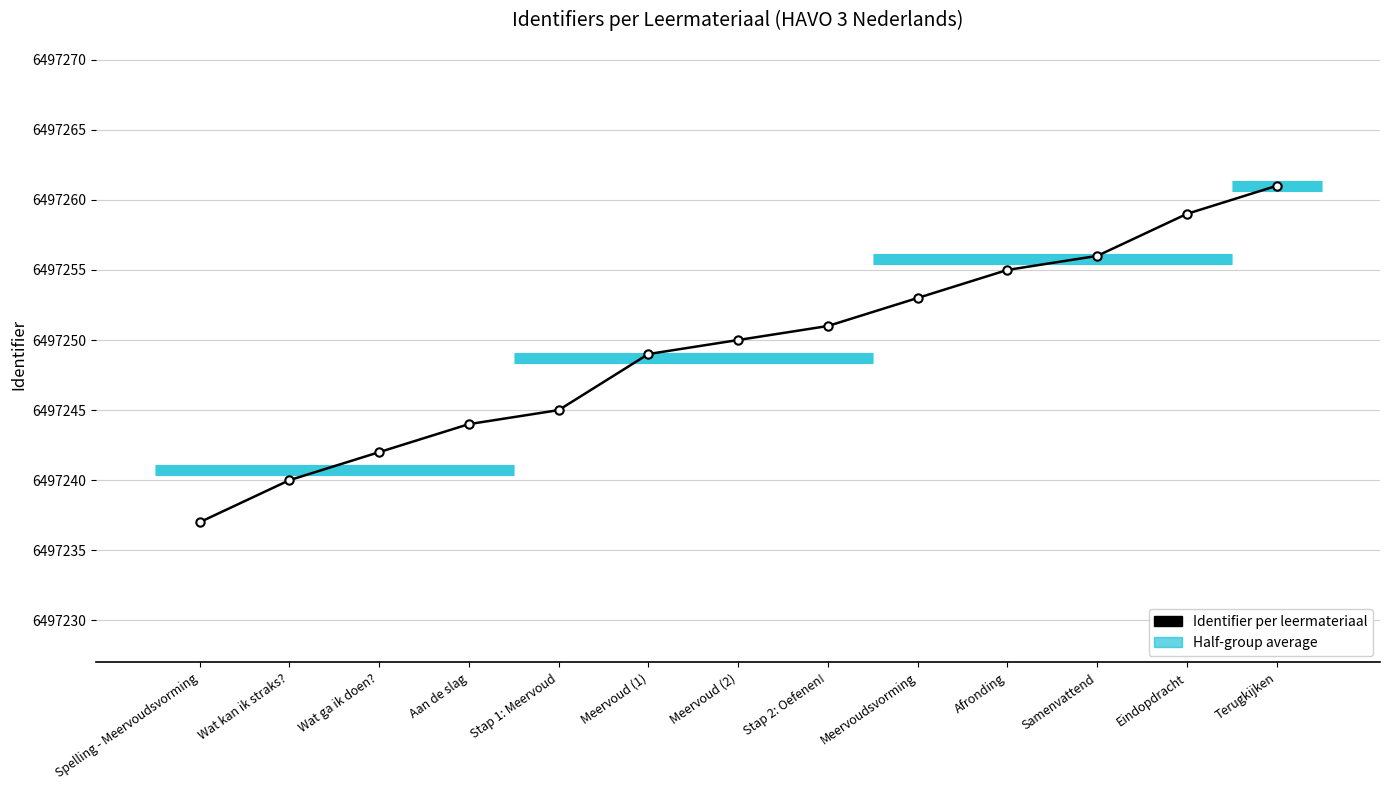

At which label is the value closest to 6497249?

Meervoud (1)